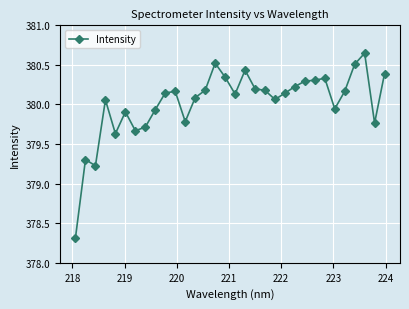

What is the smallest value displayed?

378.3